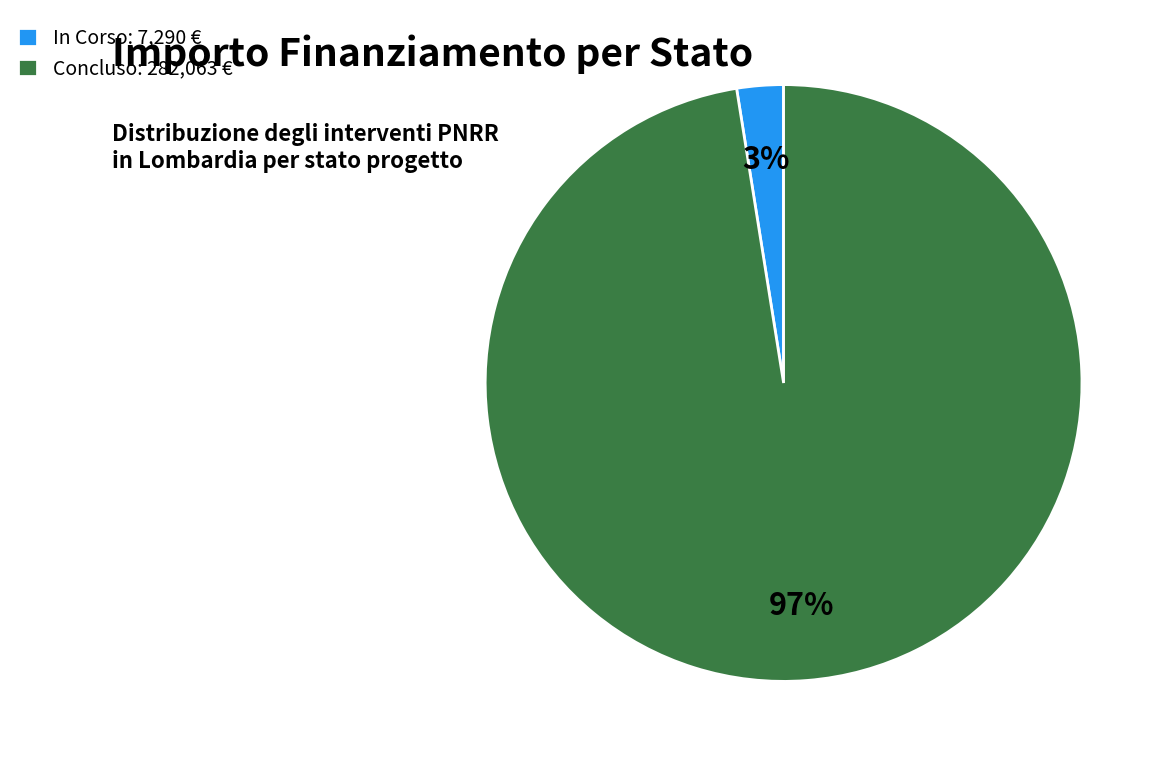

Is Concluso: 282,063 € the majority of the pie?

Yes